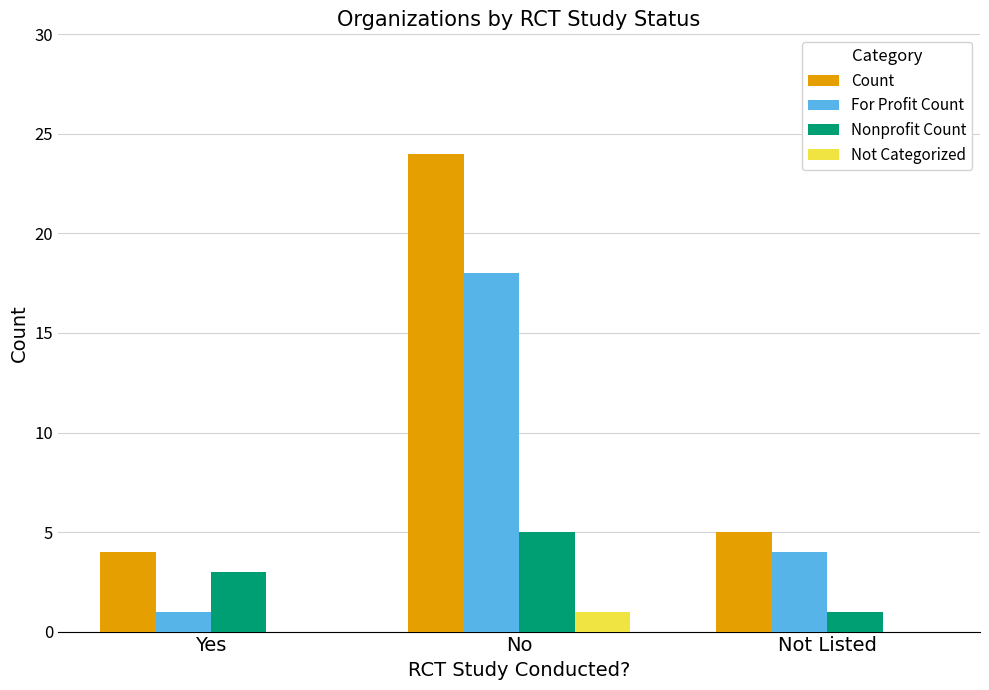

What is the sum of all Nonprofit Count values?

9